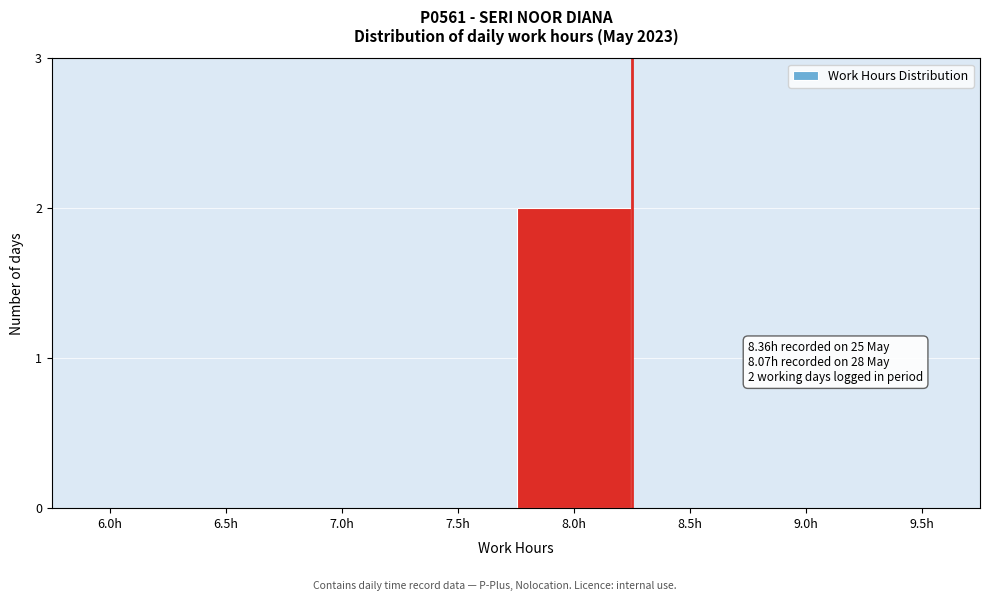

Reading left to right, transcribe all the data shown in this chart.

6.0h=0	6.5h=0	7.0h=0	7.5h=0	8.0h=2	8.5h=0	9.0h=0	9.5h=0